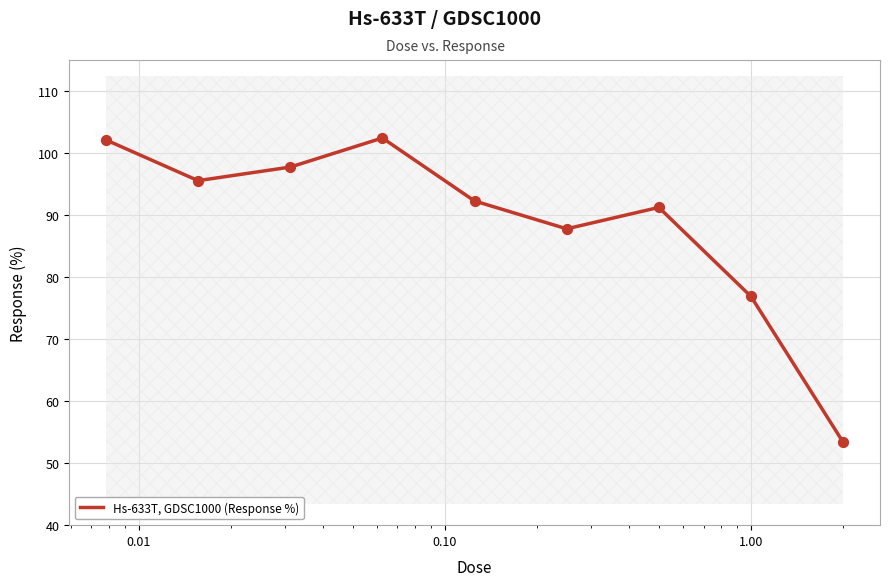

What is the lowest value of the Hs-633T, GDSC1000 (Response %) series?

53.4